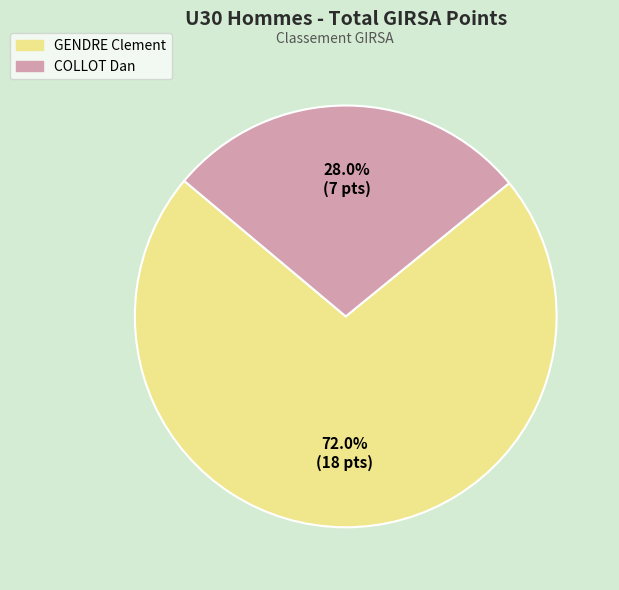

Is it true that GENDRE Clement is 60% of the pie?

False